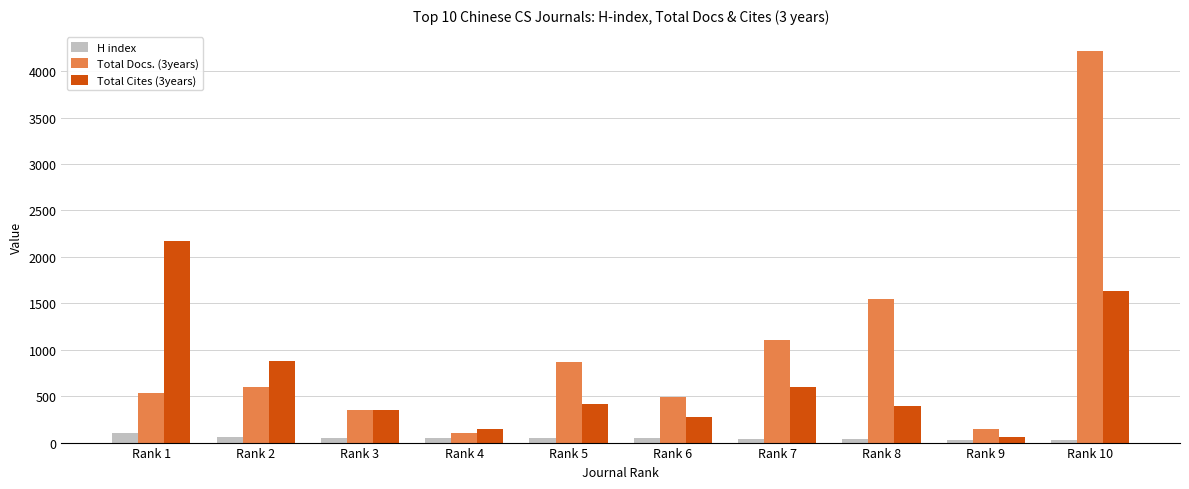

What is the value of the H index bar at the 10th from the left?

32